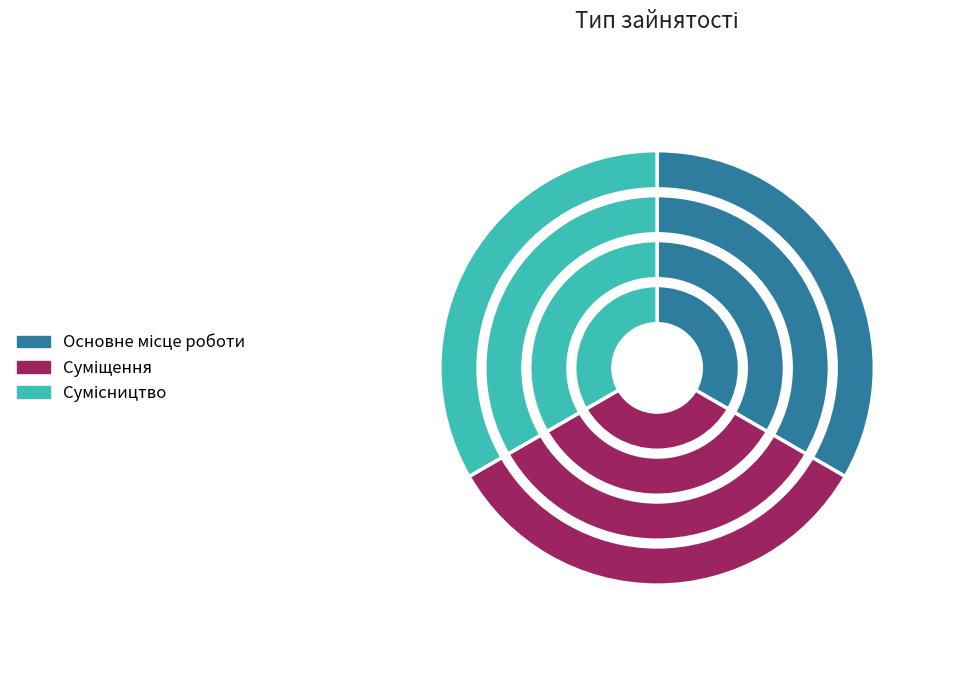

What is the change in value from Суміщення to Сумісництво?

+1